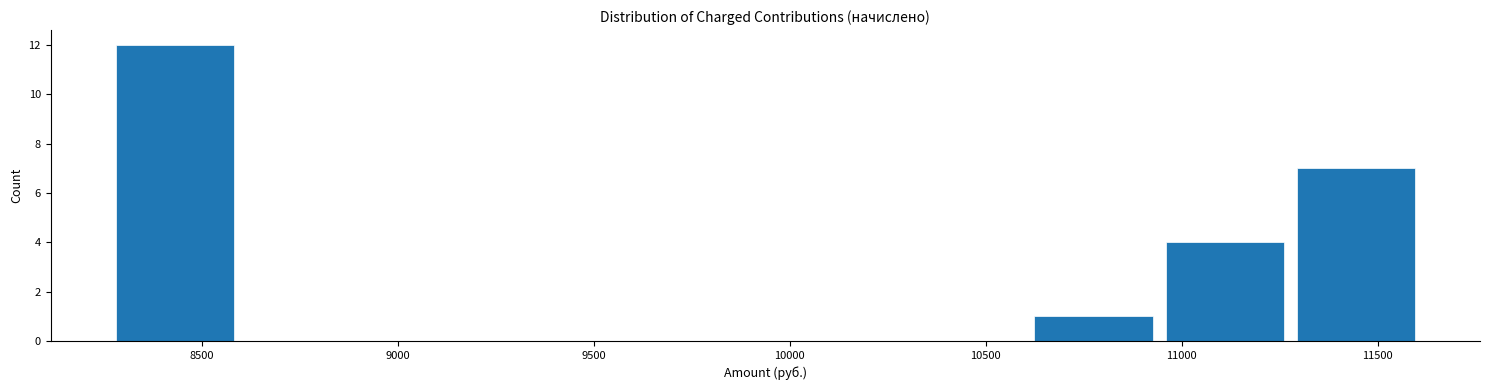

What is the height of the bar covering 10950 to 11300 on the x-axis? Neither the bar edges nor the heights are printed on the chart, so give them approximately, as read against the axes.

4